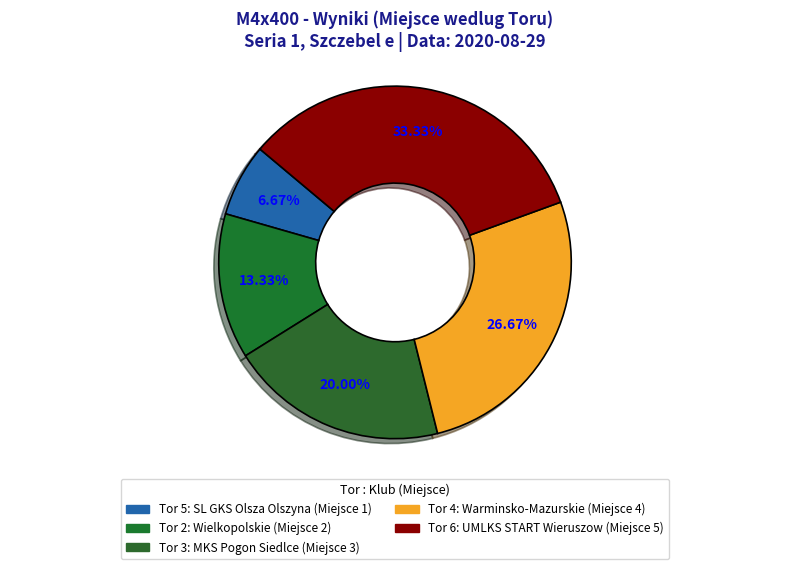

What is the smallest slice in the pie chart?

Tor 5: SL GKS Olsza Olszyna (Miejsce 1)